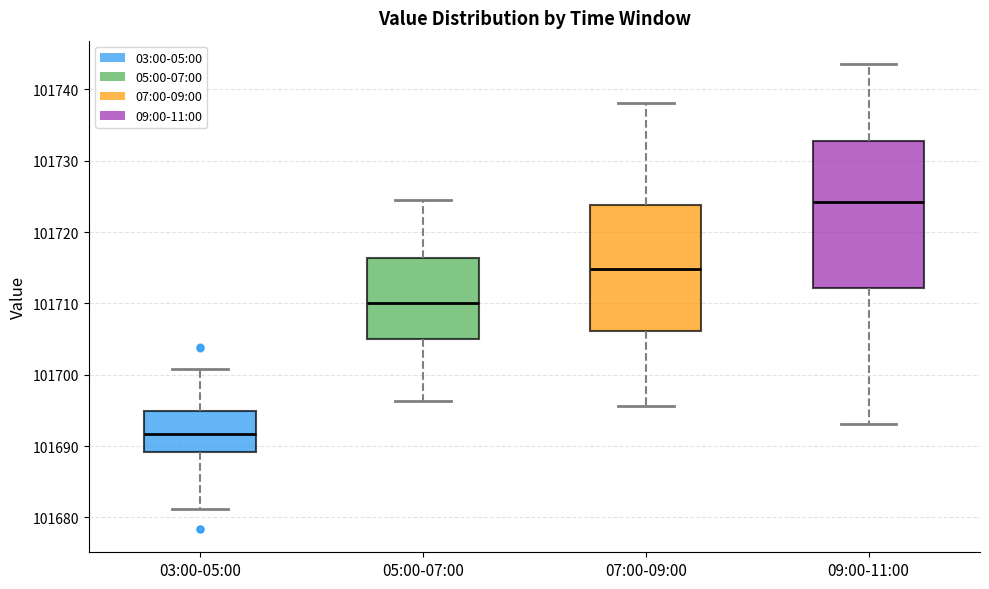

Which box is the tallest, from its lower edge to its upper edge?

09:00-11:00